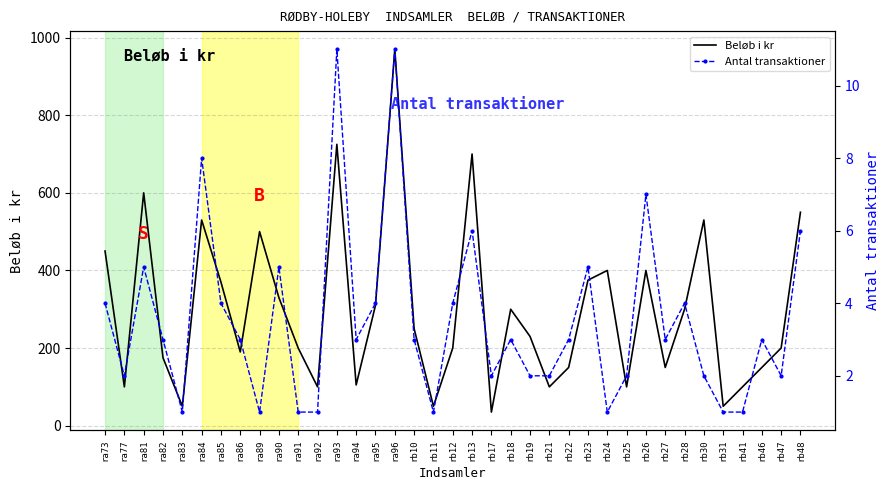

At which label does Antal transaktioner reach its peak?

ra93